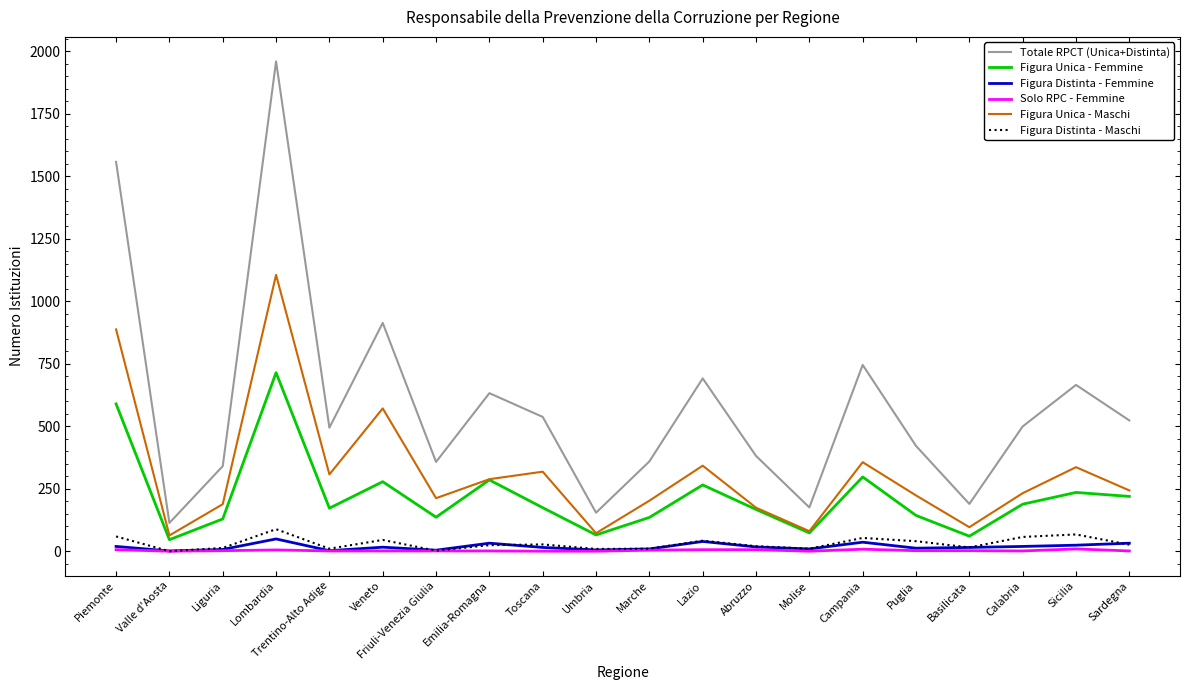

True or false: Solo RPC - Femmine and Totale RPCT (Unica+Distinta) cross at least once.

False